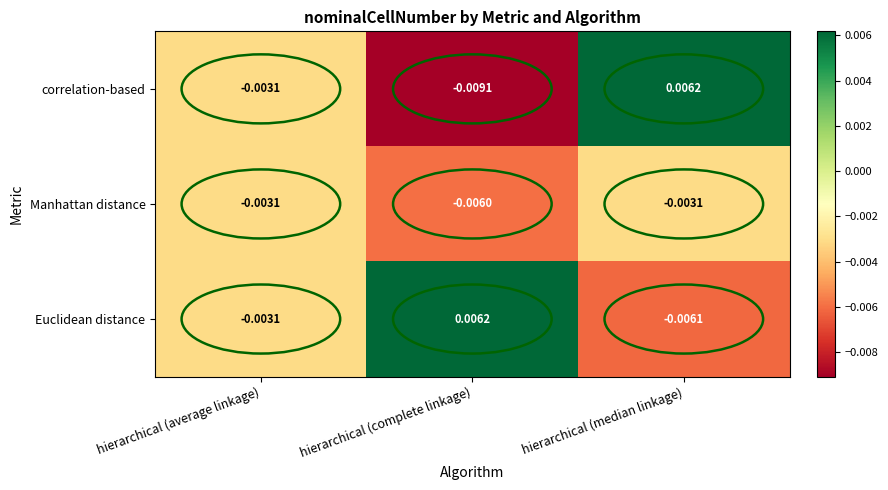

Rank the series at hierarchical (median linkage) from highest to lowest value.

correlation-based, Manhattan distance, Euclidean distance